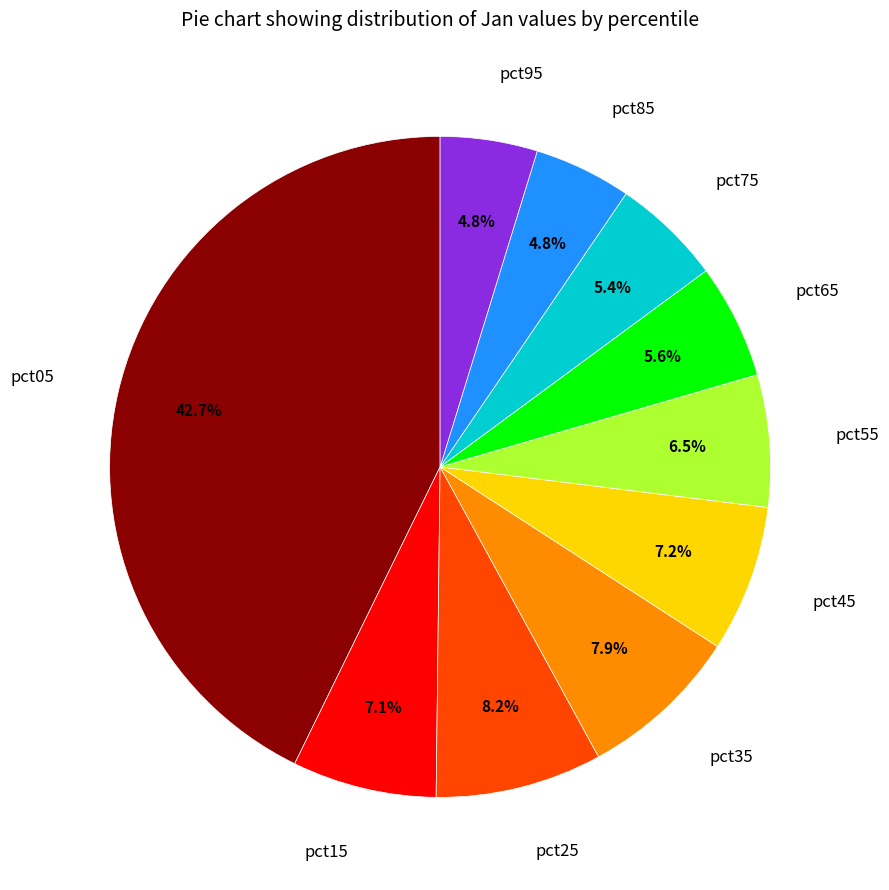

Do pct55 and pct45 together represent more than half of the pie?

No